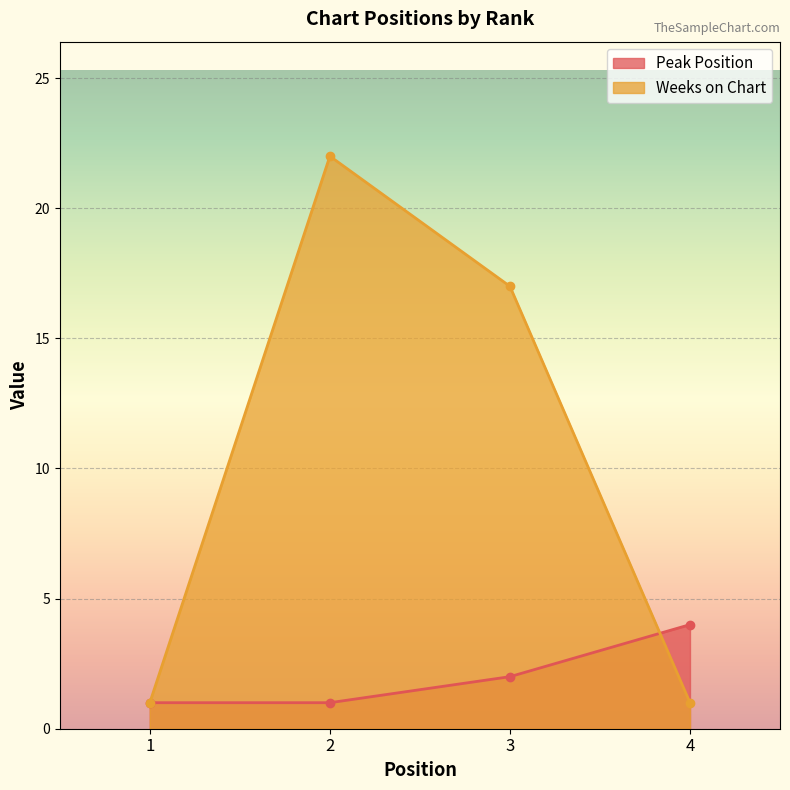

Reading right to left, extract all data points from this chart.

Peak Position: 4=4	3=2	2=1	1=1
Weeks on Chart: 4=1	3=17	2=22	1=1